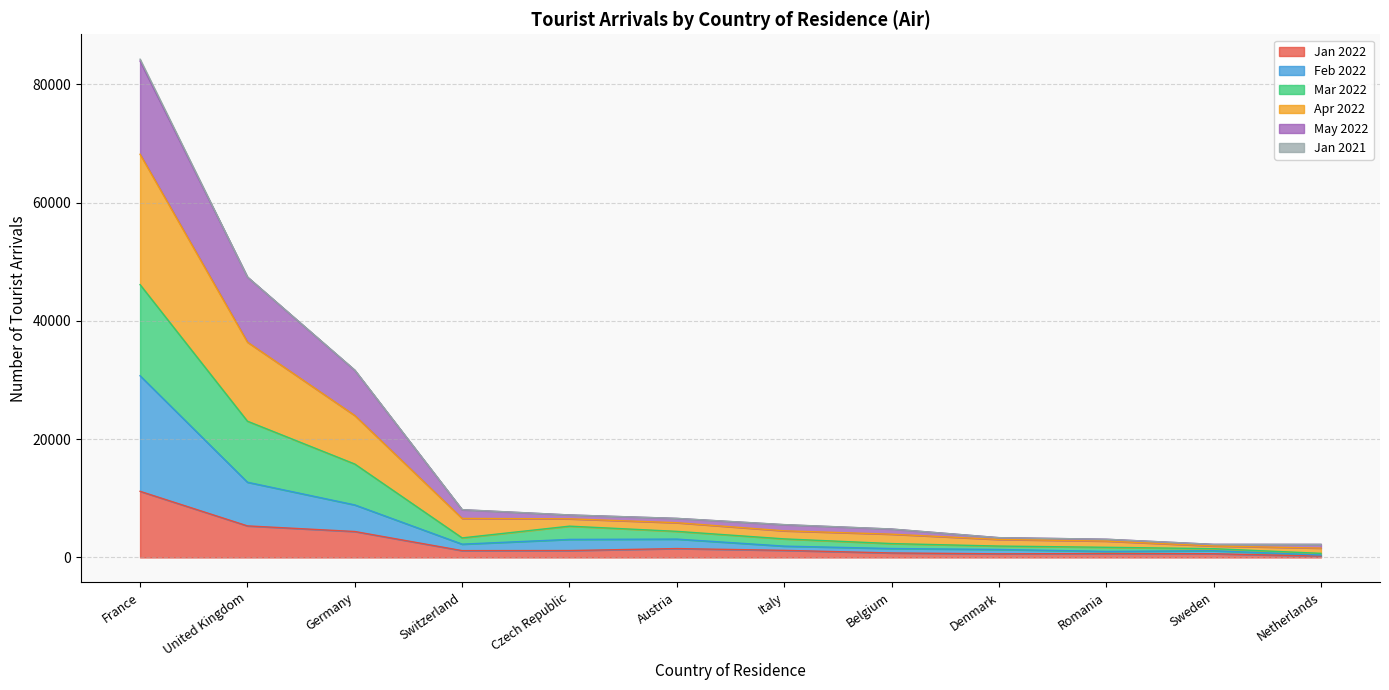

At which category is the sum across all series the highest?

France